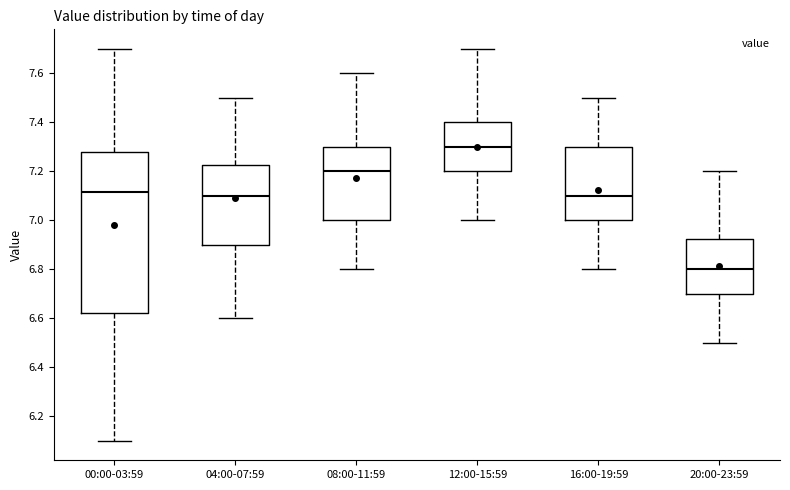

Which box is the tallest, from its lower edge to its upper edge?

00:00-03:59